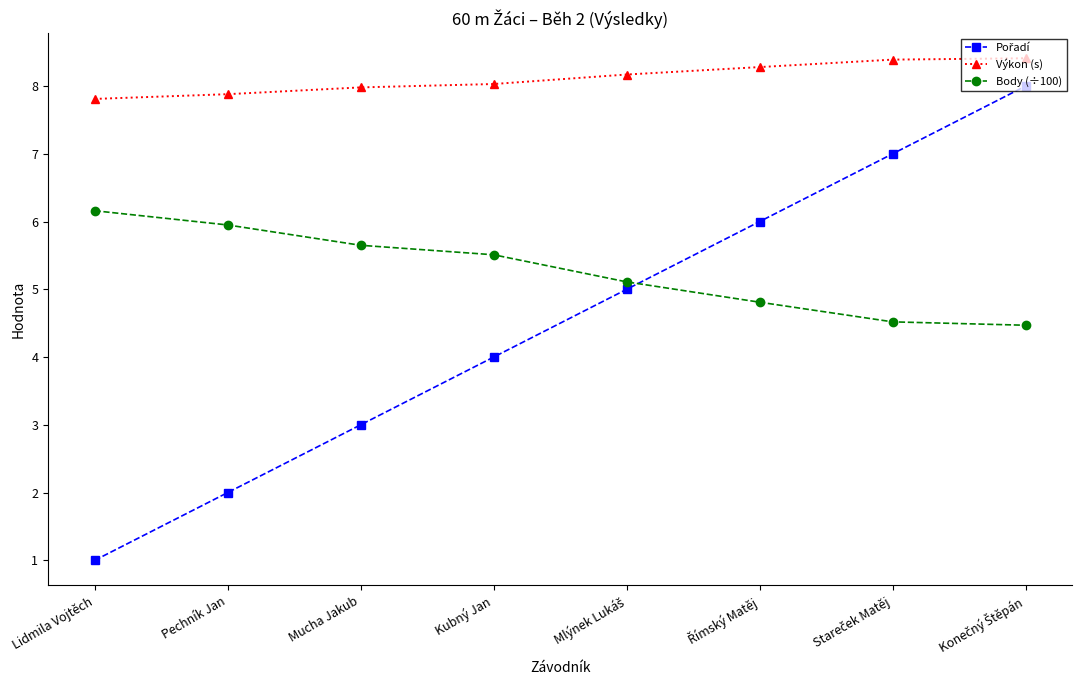

True or false: Body (÷100) and Výkon (s) intersect in this chart.

False